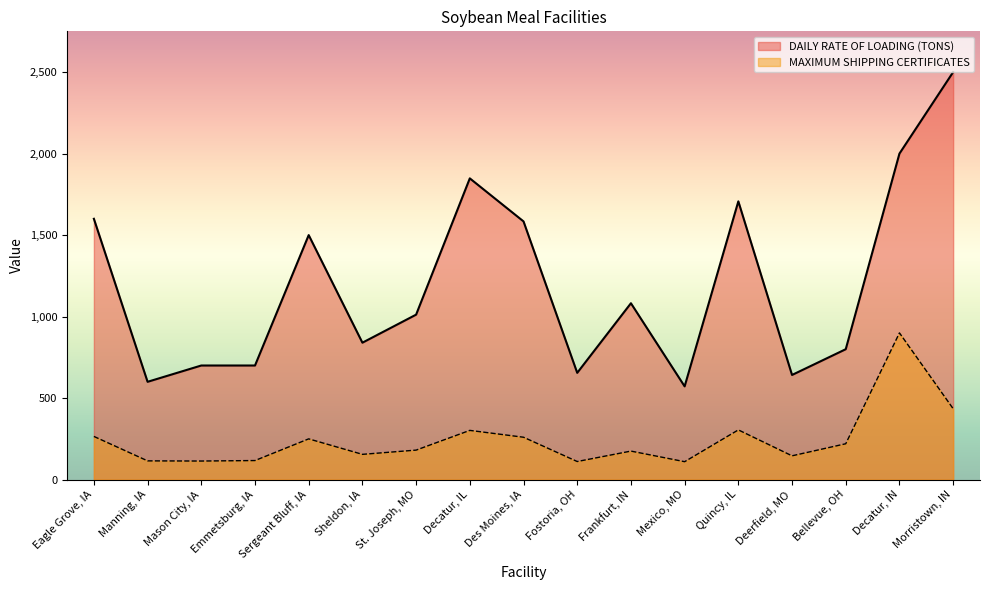

At which category does the chart reach its peak across all series?

Morristown, IN